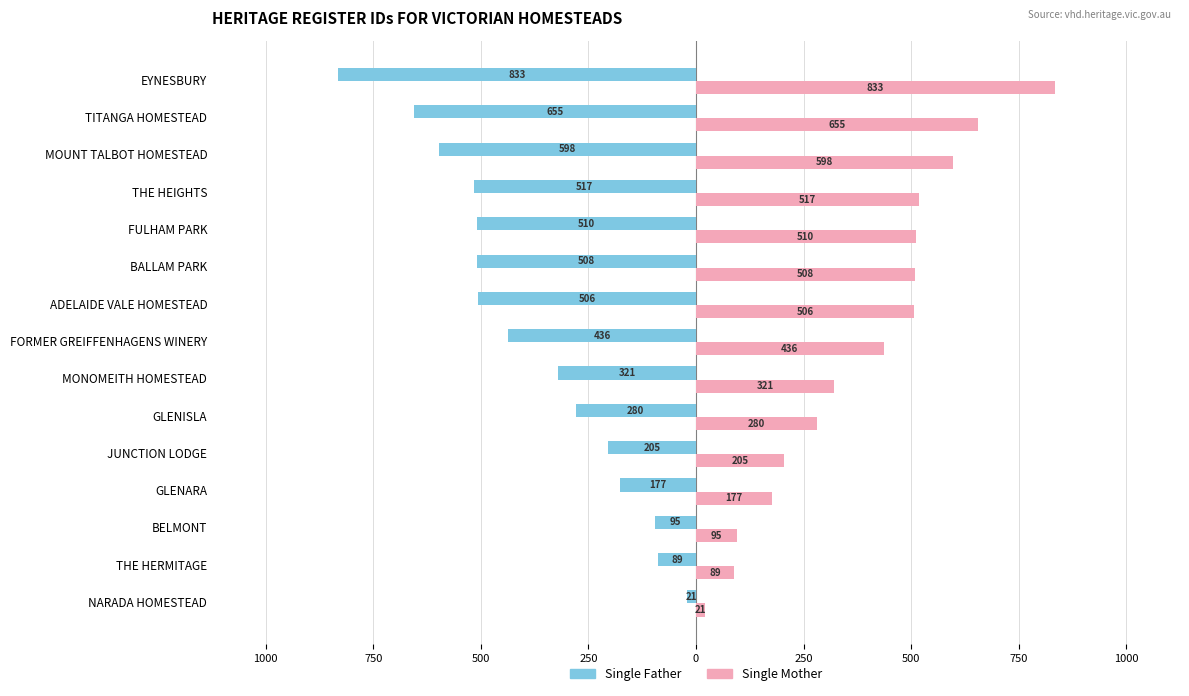

What are all the series names shown in the legend?

Single Father, Single Mother